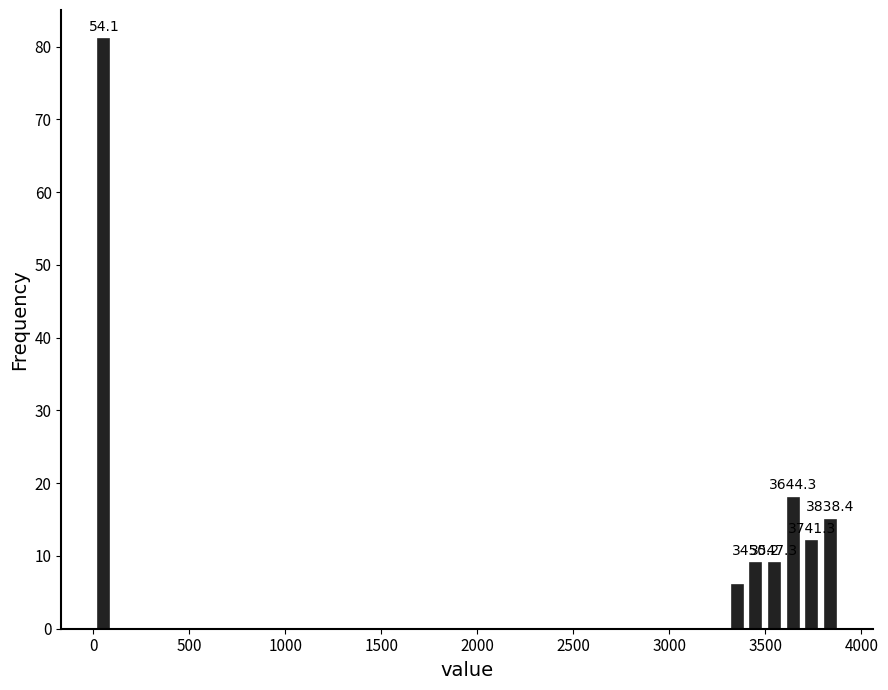

Read against the x-axis, roughly where is the centre of the tallest bar?

50